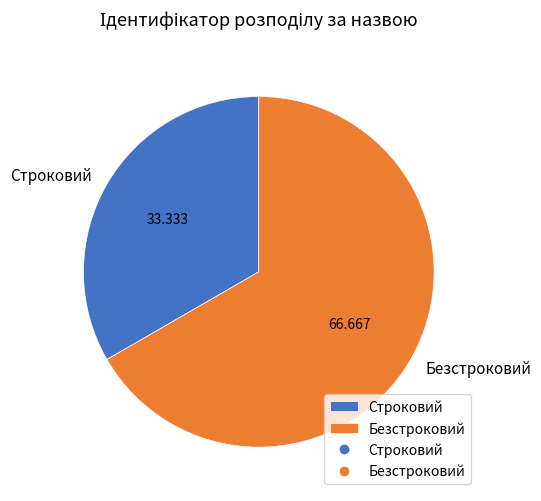

Rank the categories by value from highest to lowest.

Безстроковий, Строковий